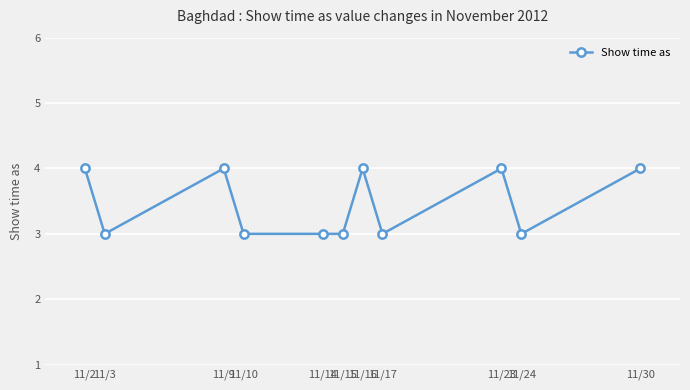

Is it true that the value at 11/30 is 4?

True